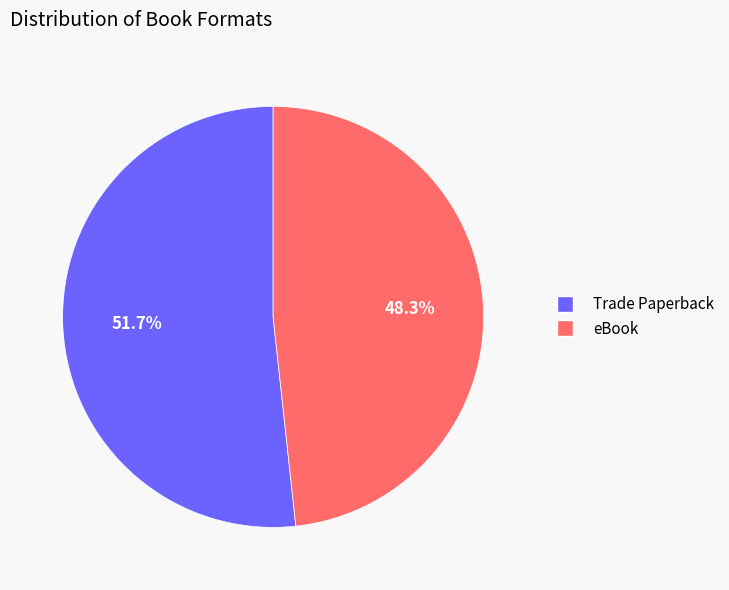

What is the largest slice in the pie chart?

Trade Paperback